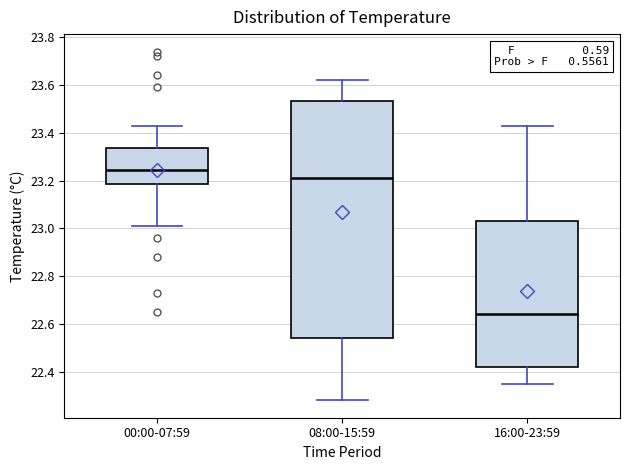

Comparing the boxes themselves (not the whiskers), which one is the tallest?

08:00-15:59